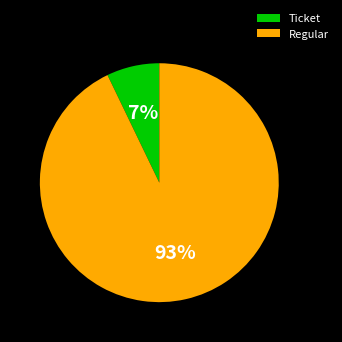

Rank the categories by value from lowest to highest.

Ticket, Regular